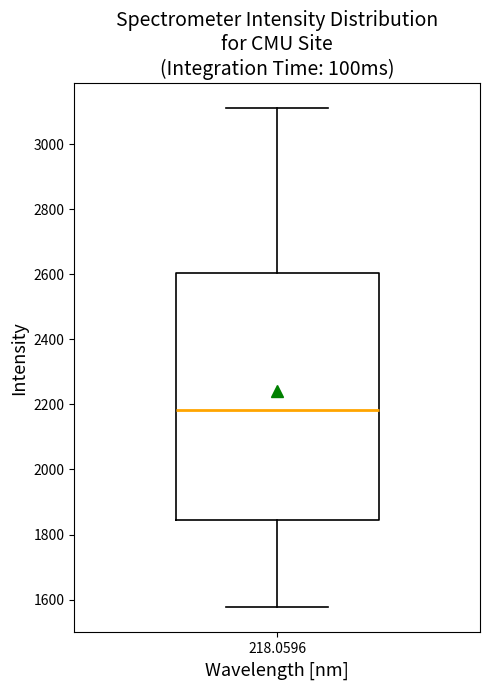

Where does the lower whisker of the box at x = 218.0596 end on the y-axis? The values are not printed on the chart, so give them approximately, as read against the axis.

1580